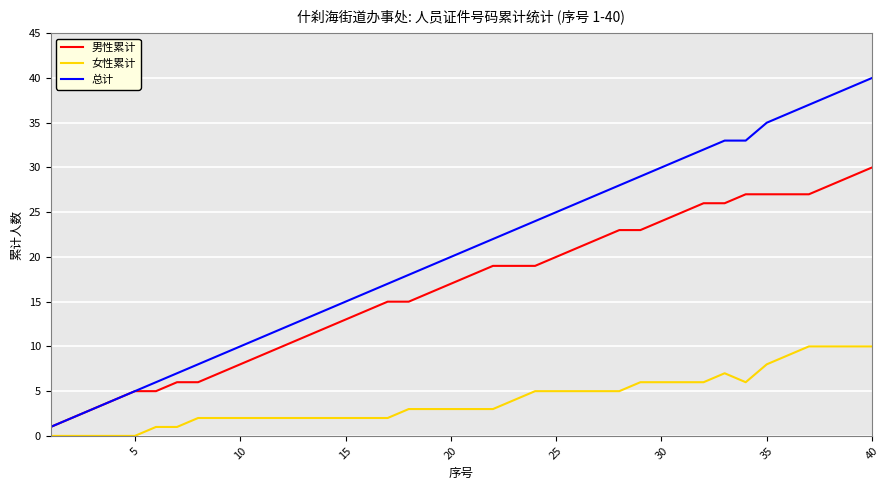

List the series in order of their overall mean, highest first.

总计, 男性累计, 女性累计